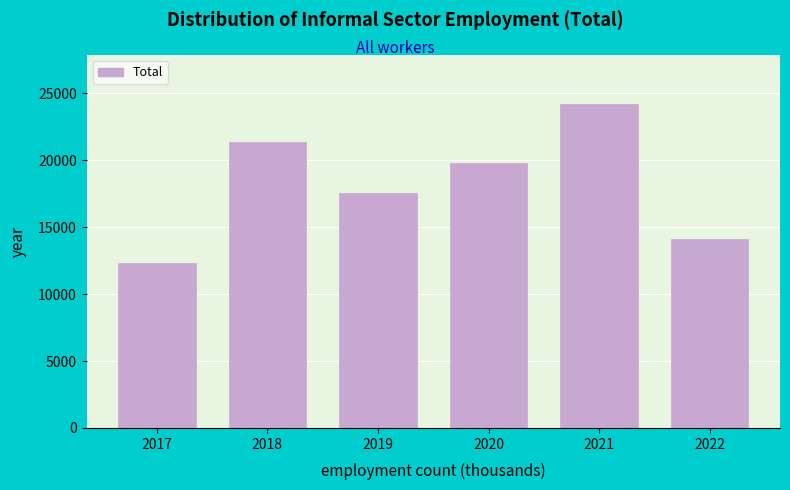

Reading right to left, what are all the values shown in this chart?

14095.0	24227.0	19818.1	17555.6	21398.0	12288.0